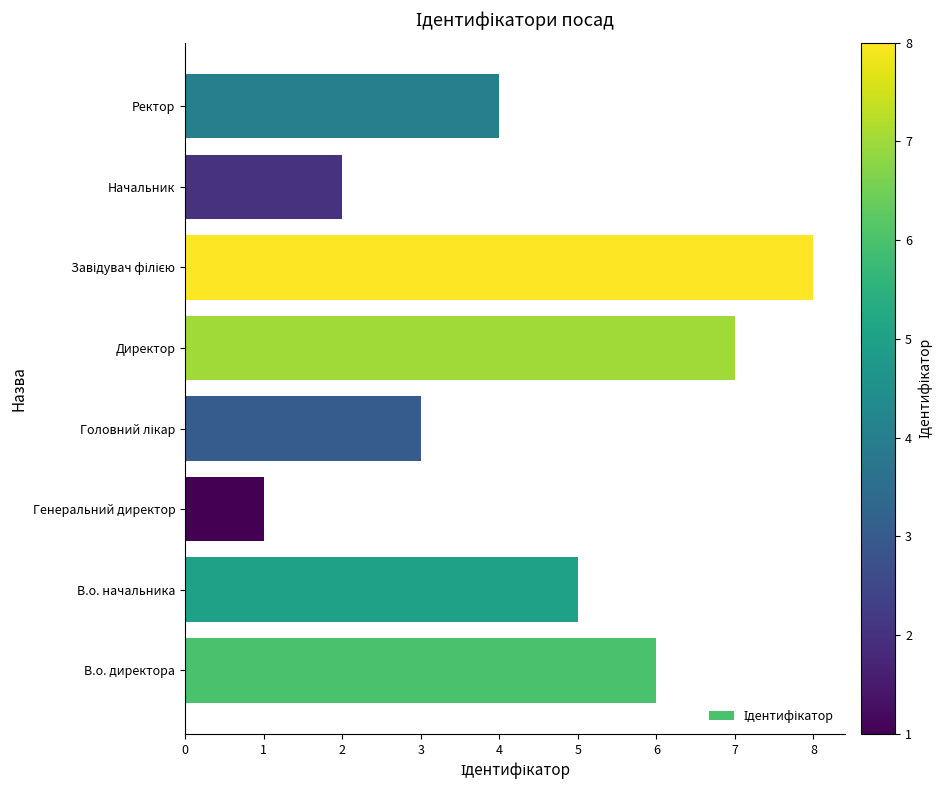

Which has a higher value, В.о. начальника or Начальник?

В.о. начальника